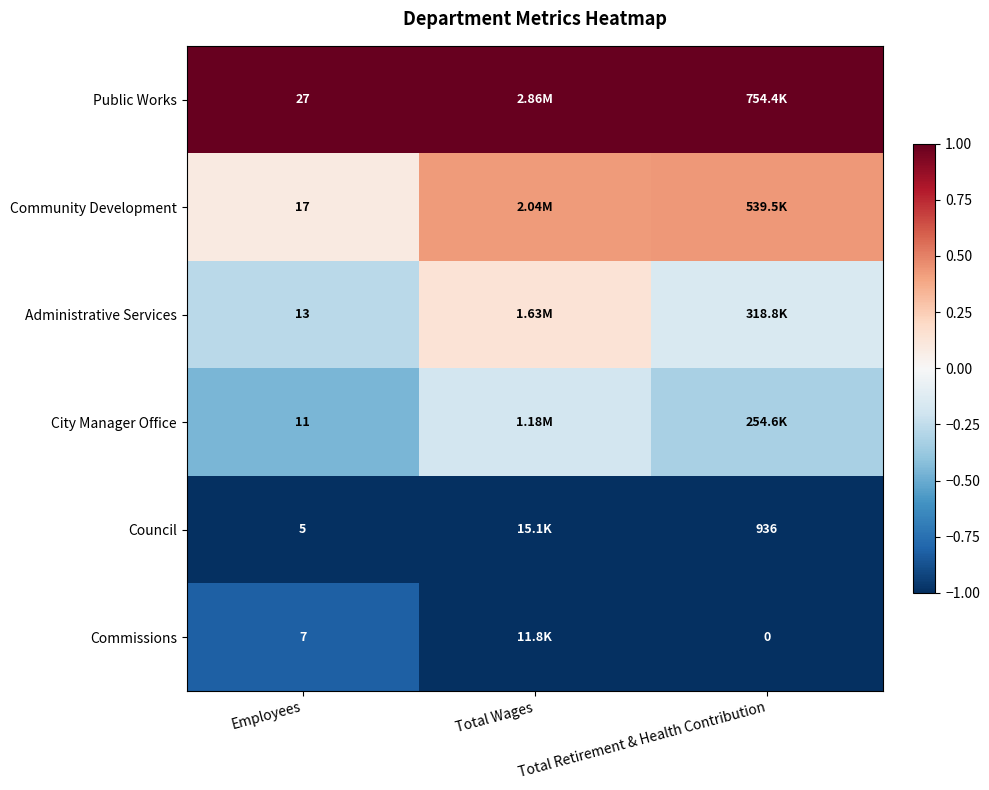

Which series has the largest total across all categories?

Public Works